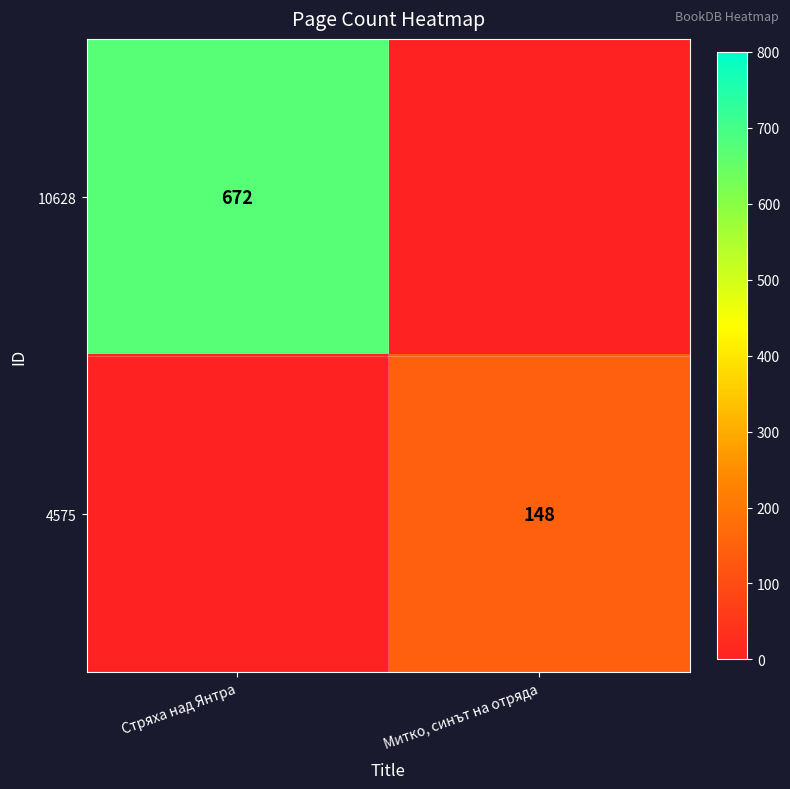

What is the total value across all series at Стряха над Янтра?

672